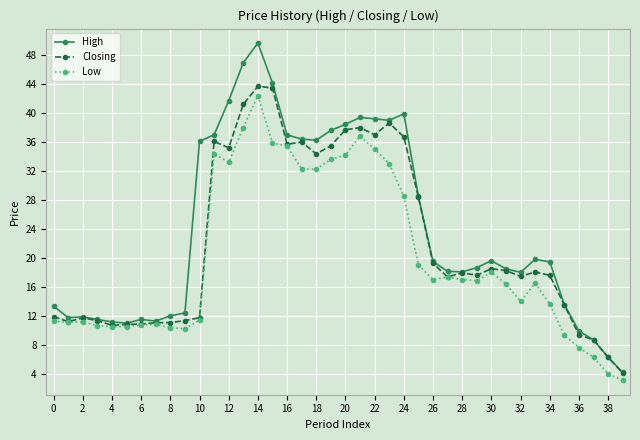

What is the value of the Low point at the 6th from the left?

10.5